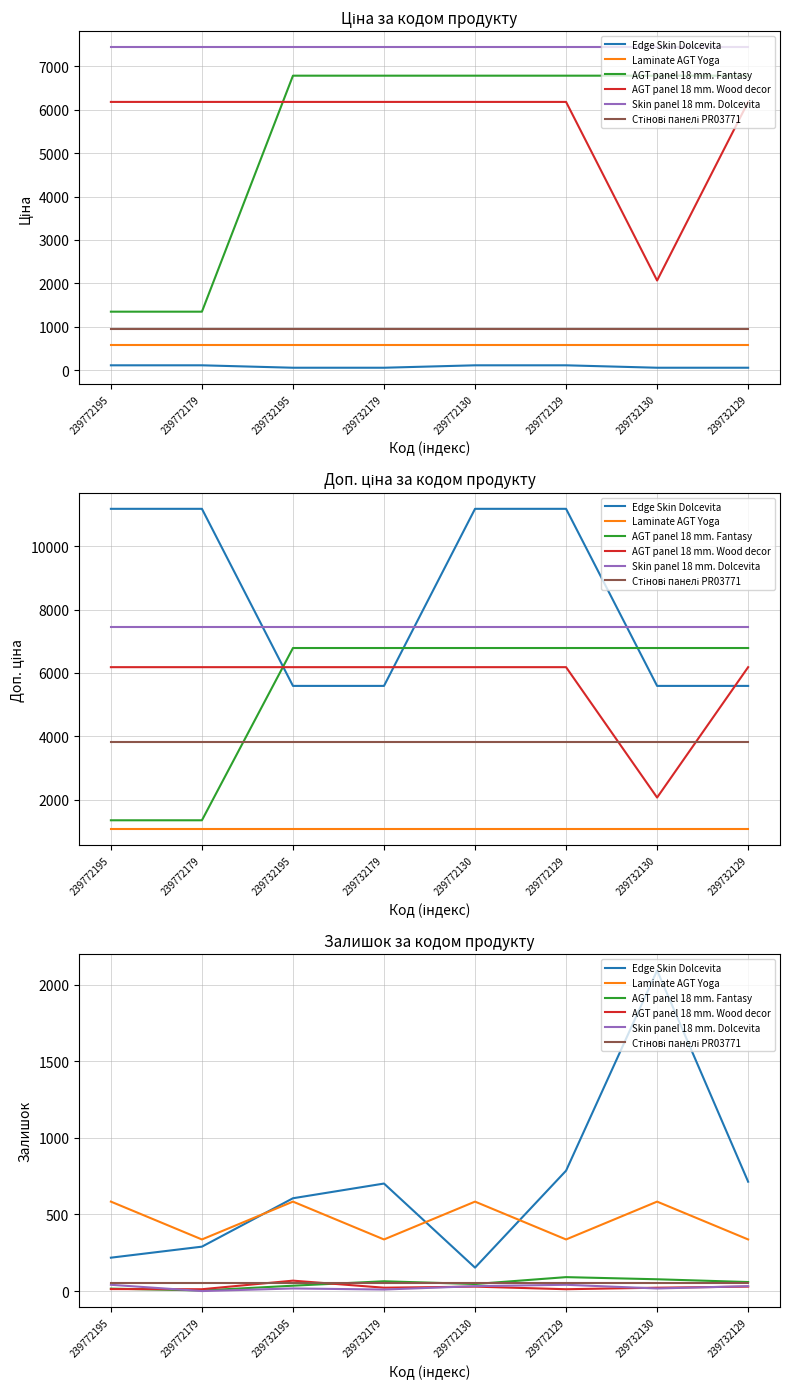

What is the minimum value for Стінові панелі PR03771?

55